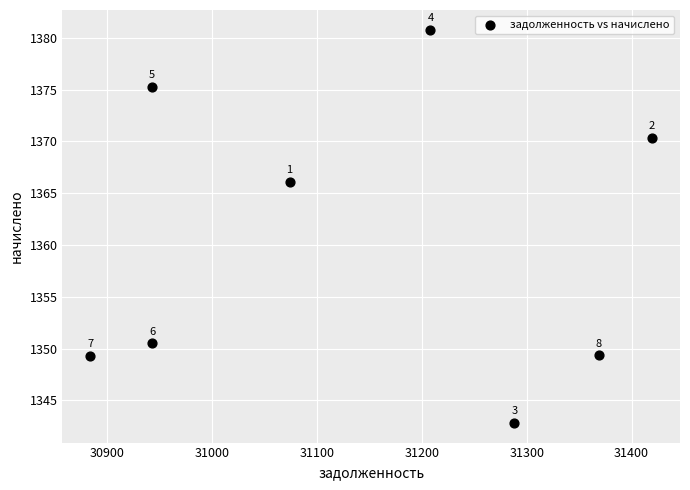

What is the range of X values (max minus min)?

535.6